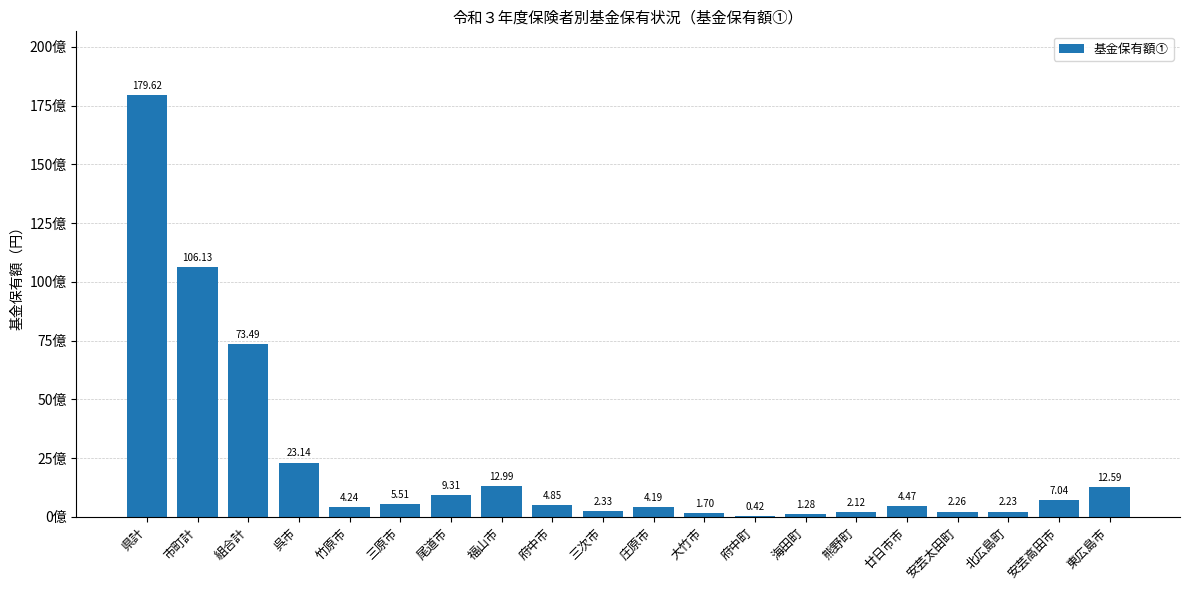

What is the change in value from 福山市 to 安芸太田町?

-1072583514